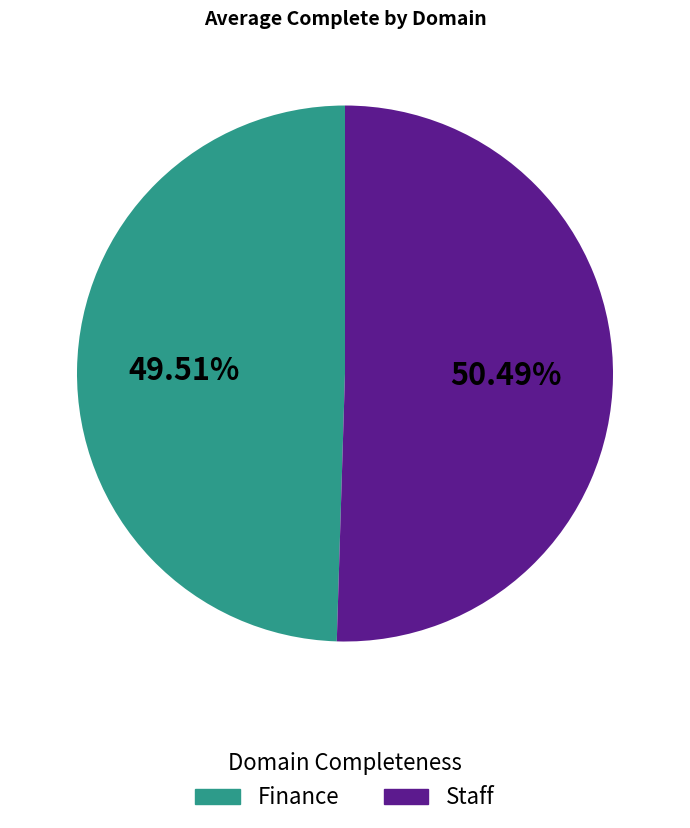

To the nearest percent, what portion does Finance represent?

50%